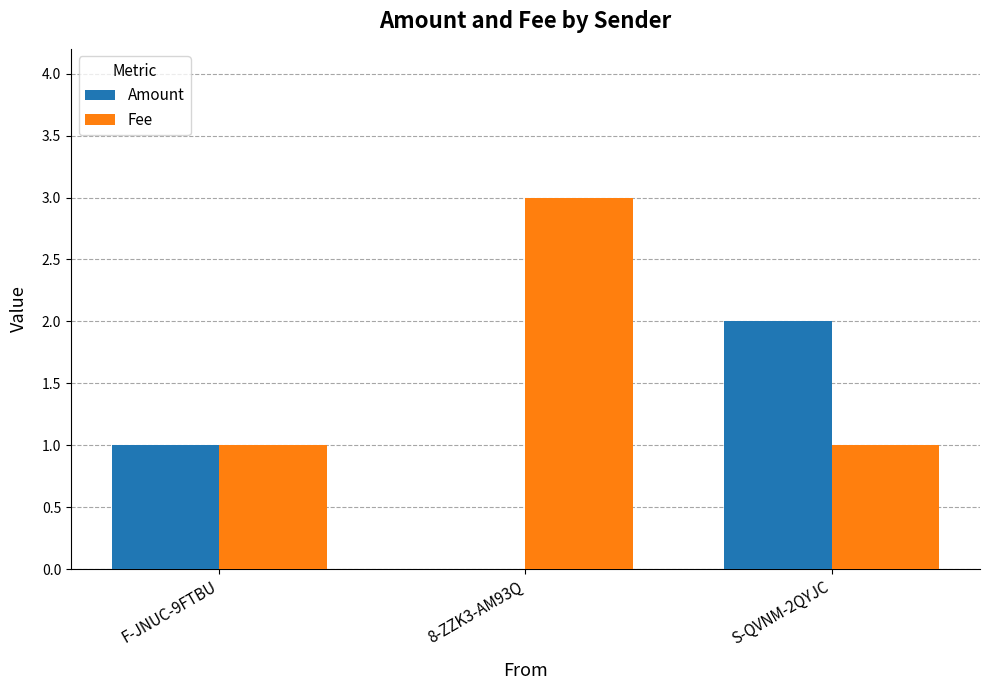

What is the total value across all series at S-QVNM-2QYJC?

3